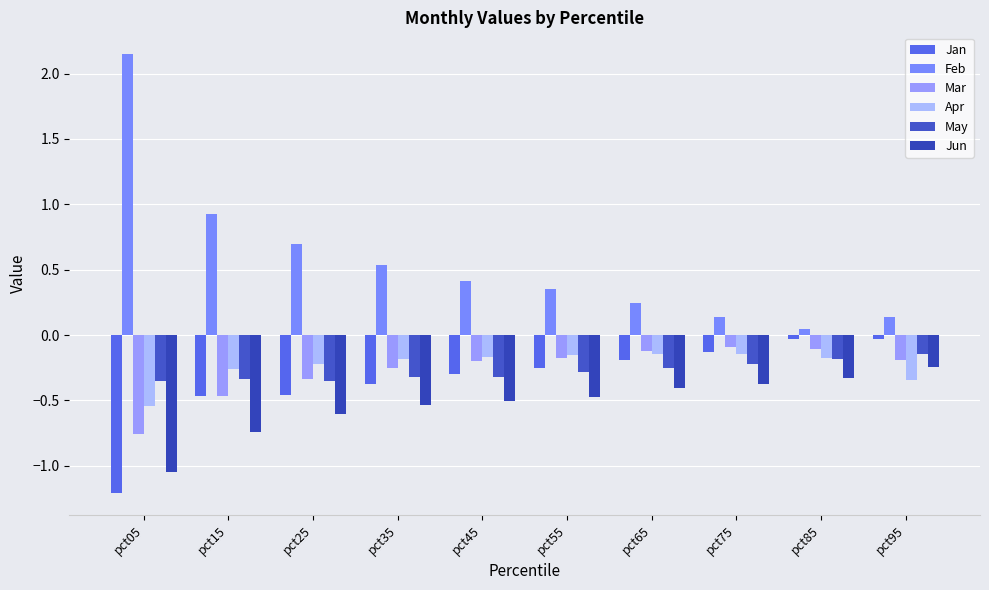

Which series has the widest spread of values?

Feb